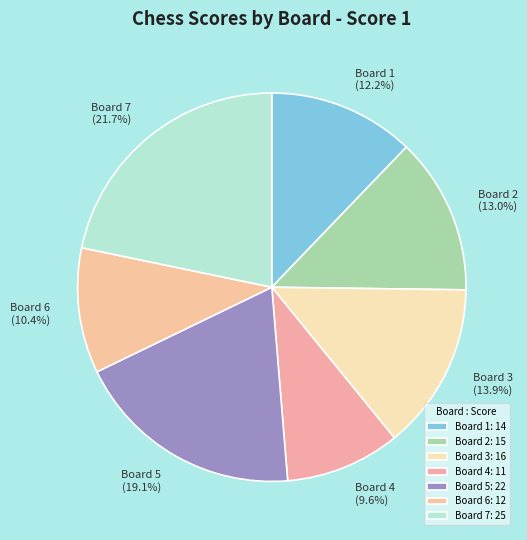

Is the sum of Board 6 and Board 5 greater than half?

No